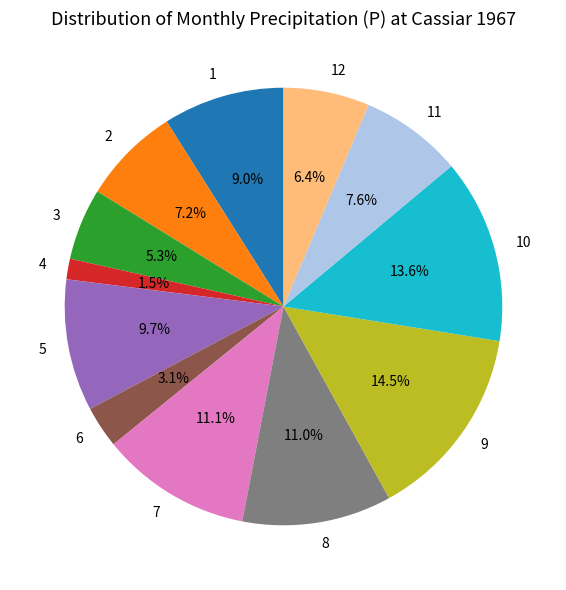

Does any single category account for the majority?

No